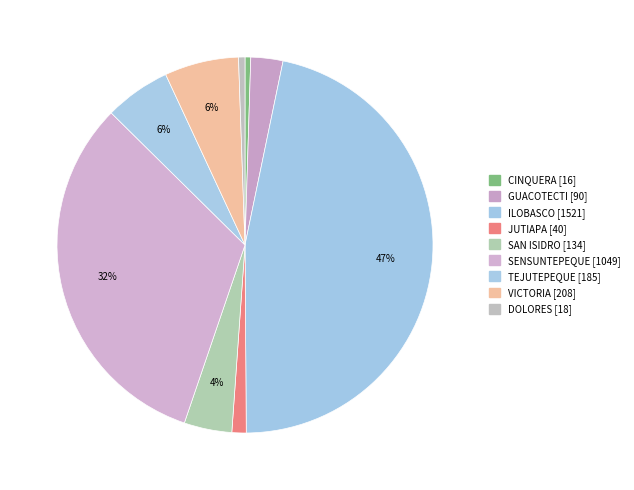

Which slice is the smallest?

CINQUERA